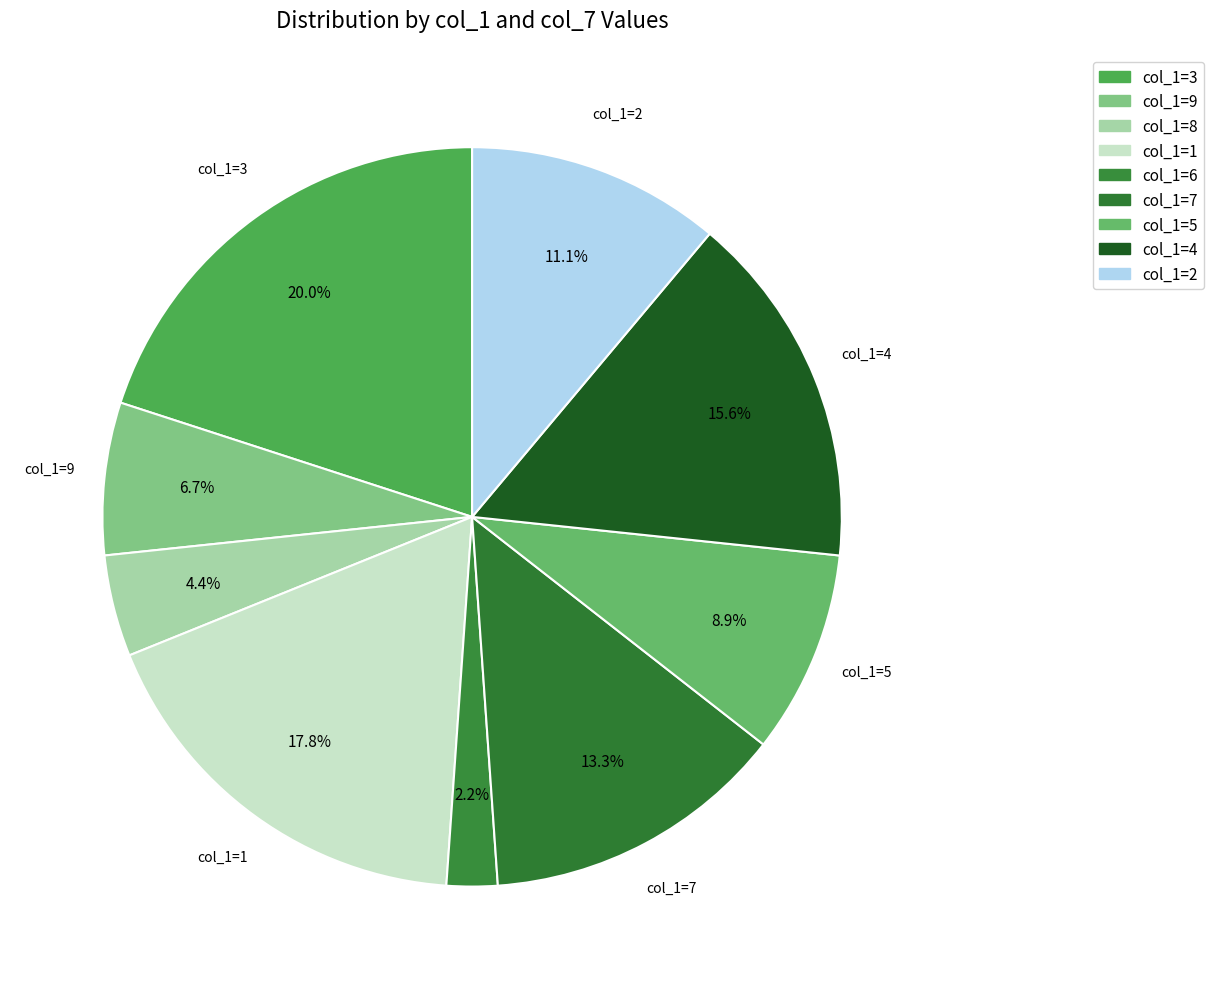

Is there any slice that represents more than half of the pie?

No